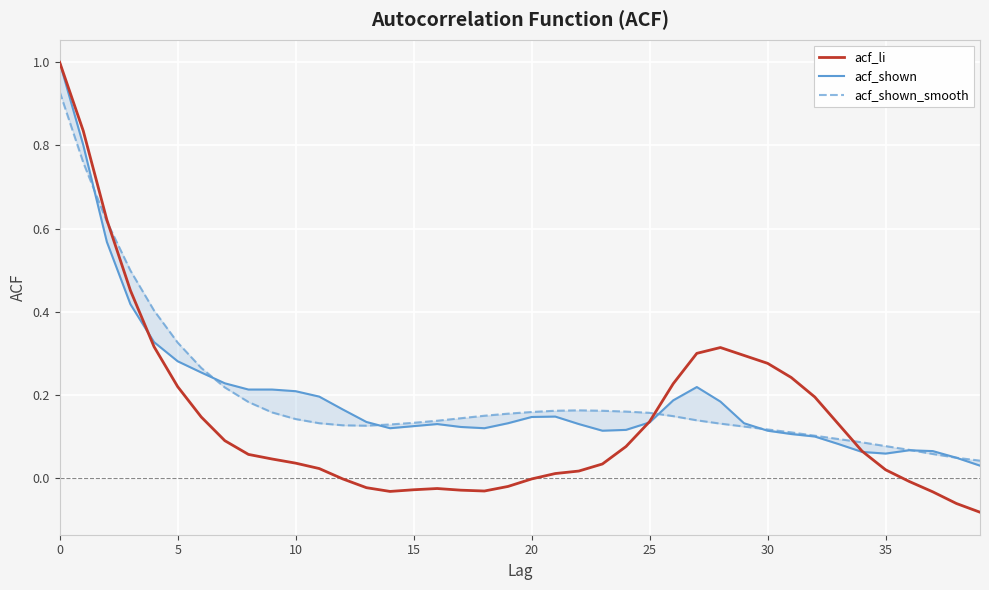

What is the highest value of the acf_li series?

1.0